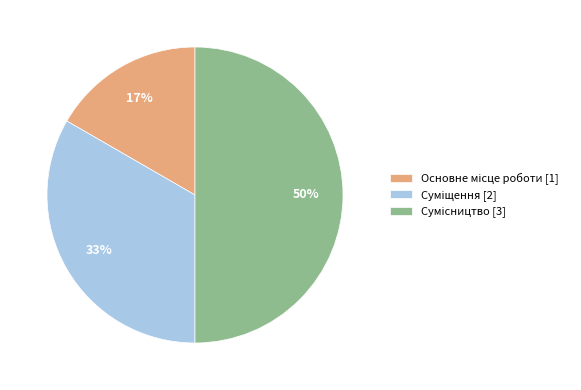

To the nearest percent, what is the average slice percentage?

33%